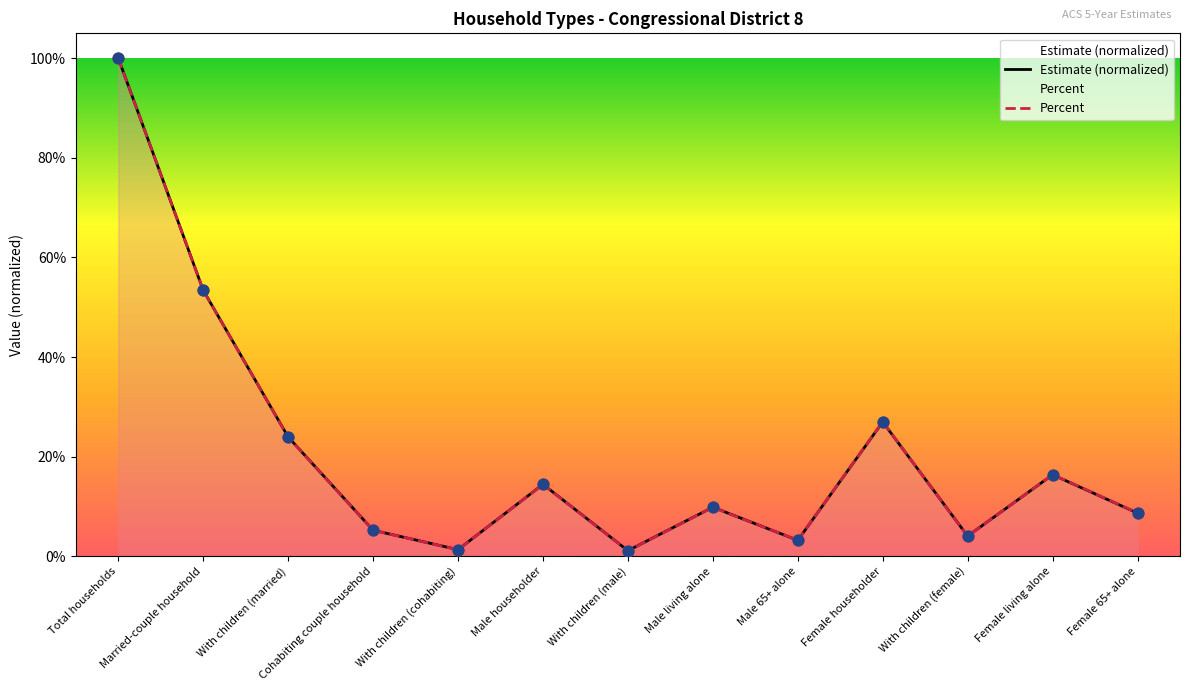

Which series contains the highest Y value?

Estimate (normalized)